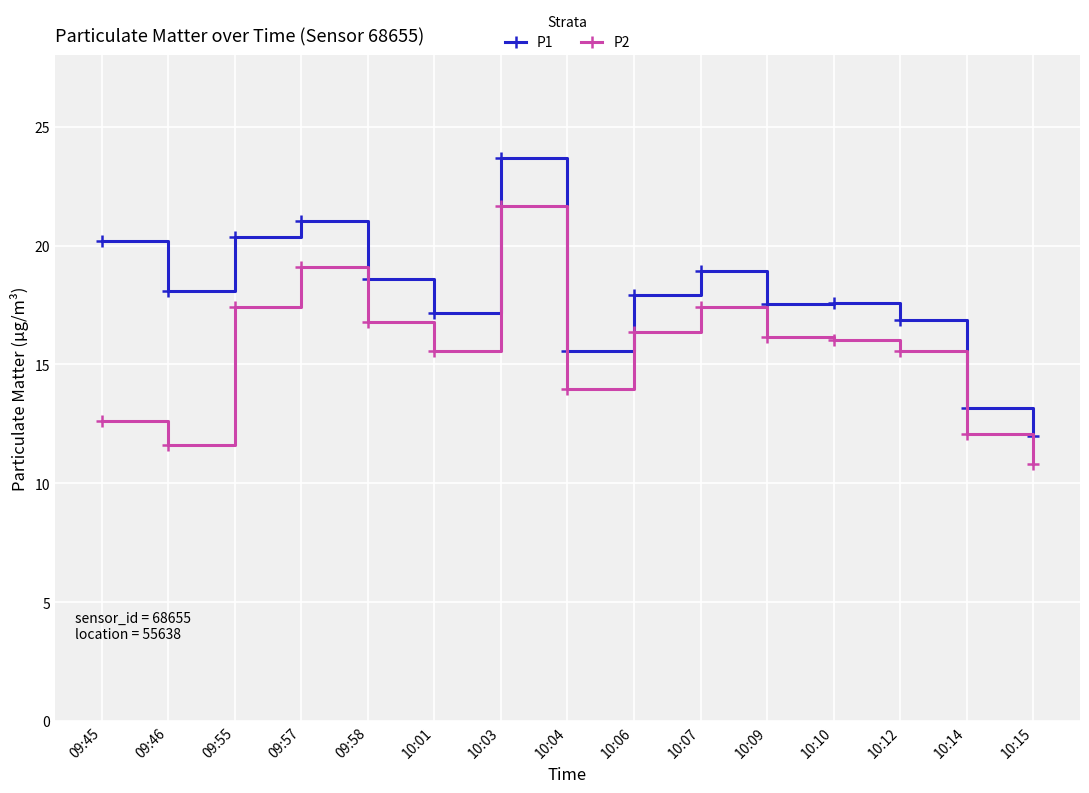

True or false: P2 and P1 cross at least once.

False